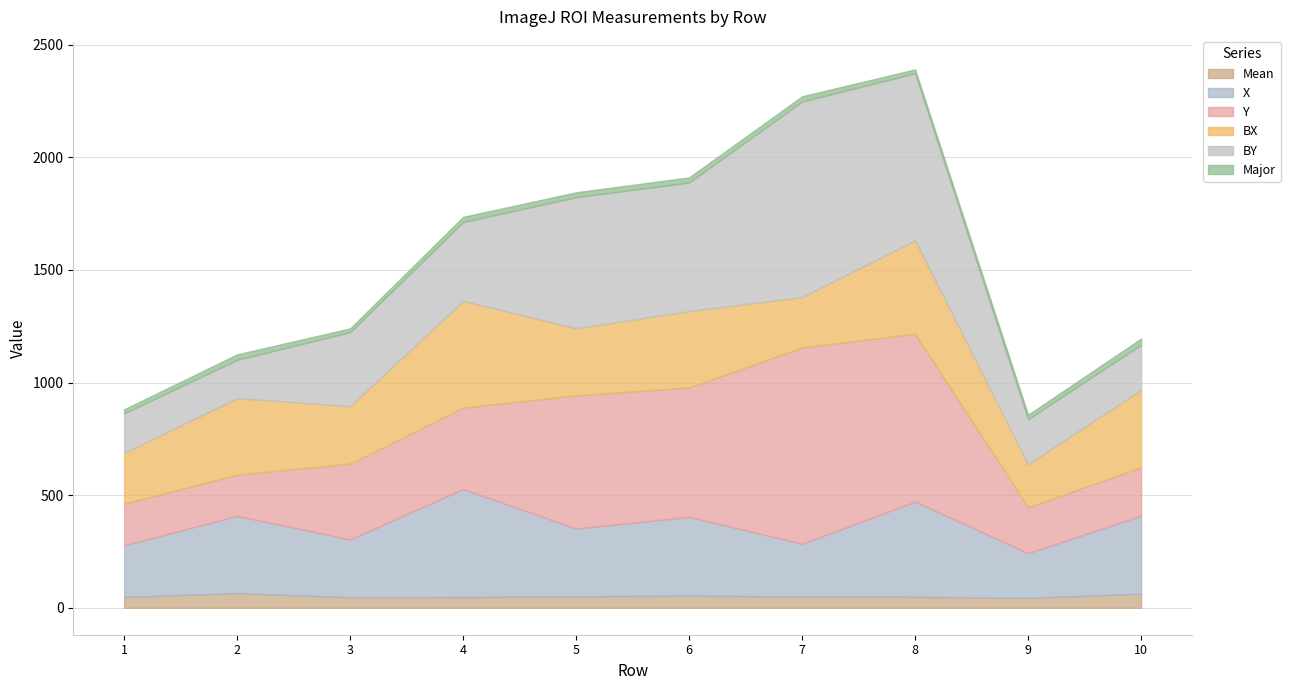

What is the difference between the Mean values at 4 and 3?

0.7